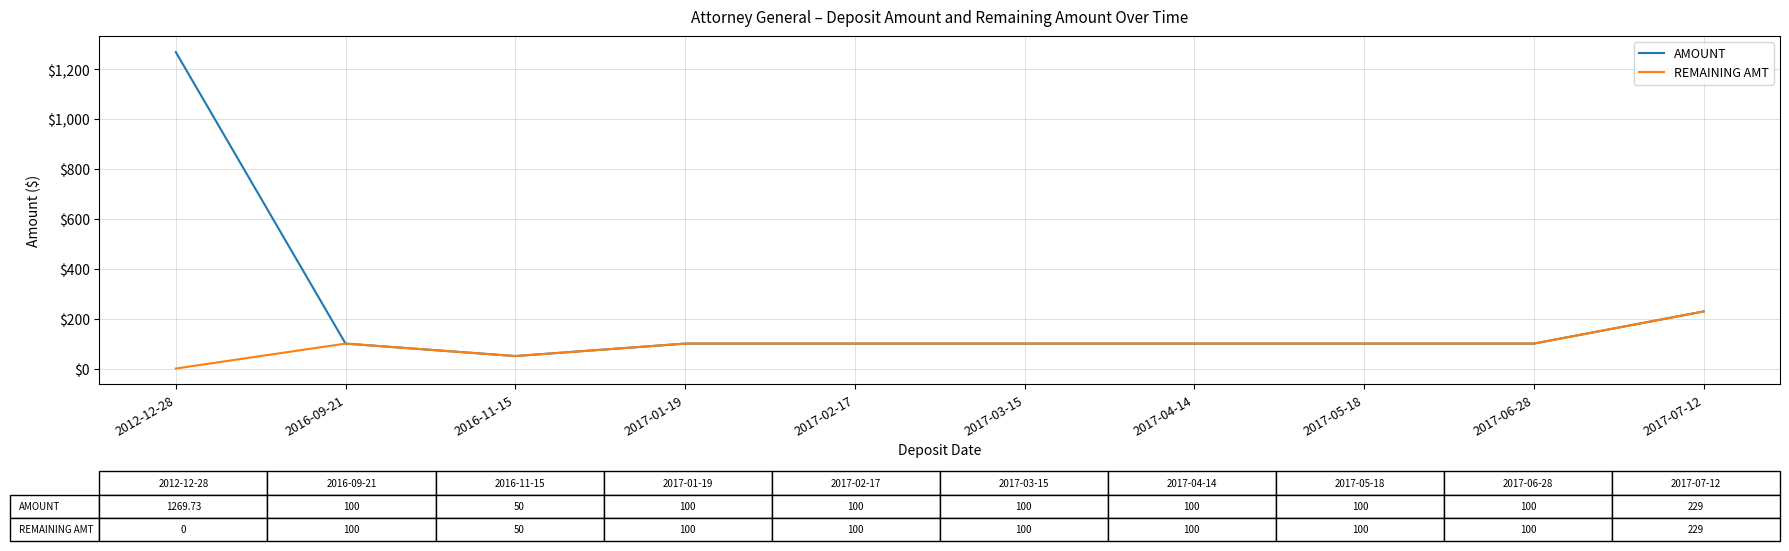

Reading left to right, extract all data points from this chart.

AMOUNT: 2012-12-28=1269.7	2016-09-21=100.0	2016-11-15=50.0	2017-01-19=100.0	2017-02-17=100.0	2017-03-15=100.0	2017-04-14=100.0	2017-05-18=100.0	2017-06-28=100.0	2017-07-12=229.0
REMAINING AMT: 2012-12-28=0.0	2016-09-21=100.0	2016-11-15=50.0	2017-01-19=100.0	2017-02-17=100.0	2017-03-15=100.0	2017-04-14=100.0	2017-05-18=100.0	2017-06-28=100.0	2017-07-12=229.0